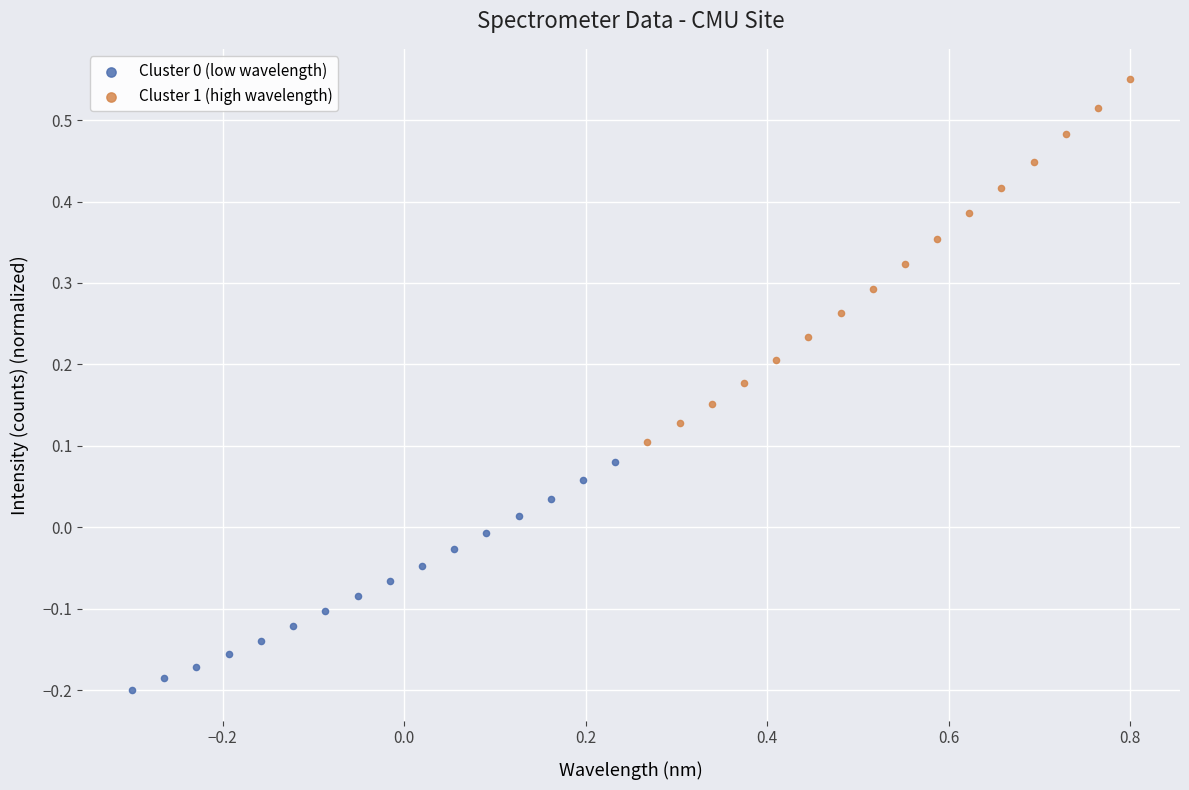

Which series reaches the maximum Y coordinate?

Cluster 1 (high wavelength)